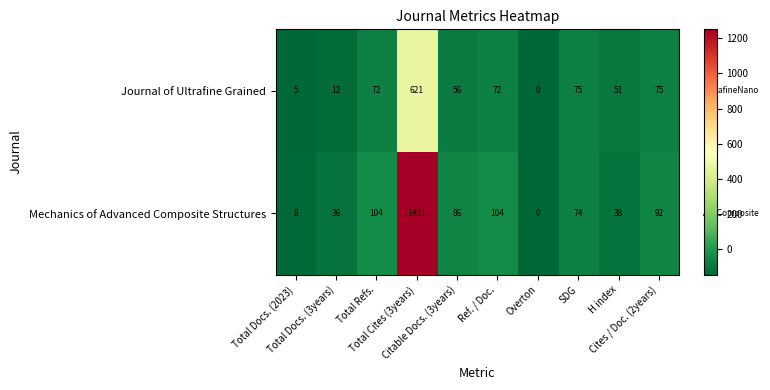

What is the difference between the maximum and minimum values in the Journal of Ultrafine Grained series?

621